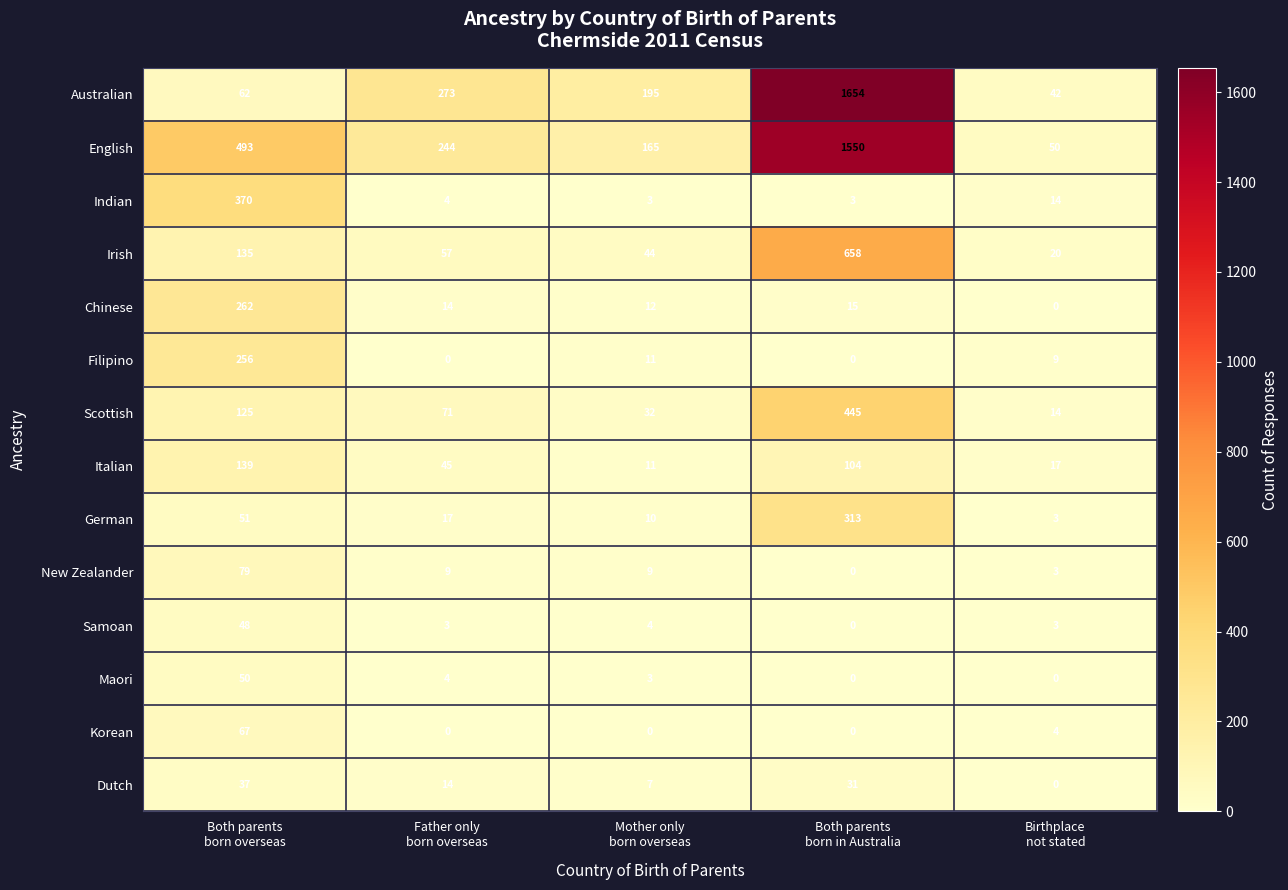

Which series changed the most between Both parents
born overseas and Both parents
born in Australia?

Australian